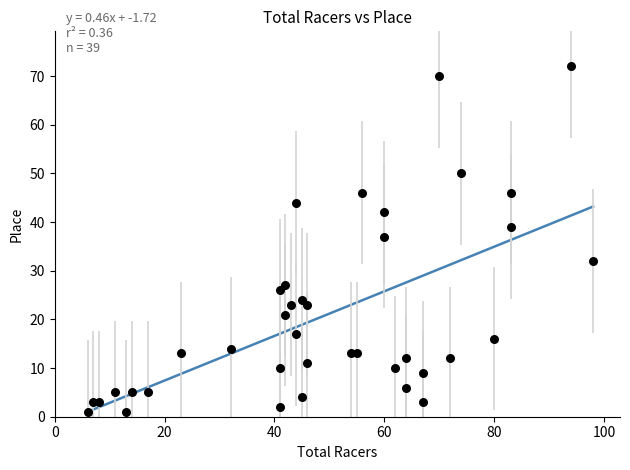

What Y value in the scatter plot is closest to 36?

37